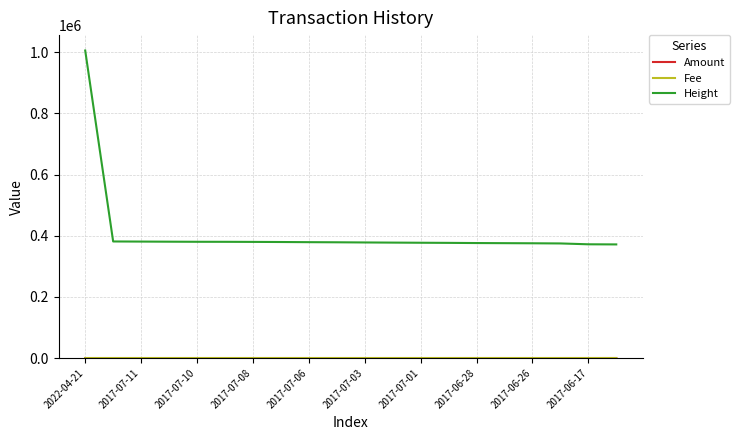

Which series has the largest range (max minus min)?

Height